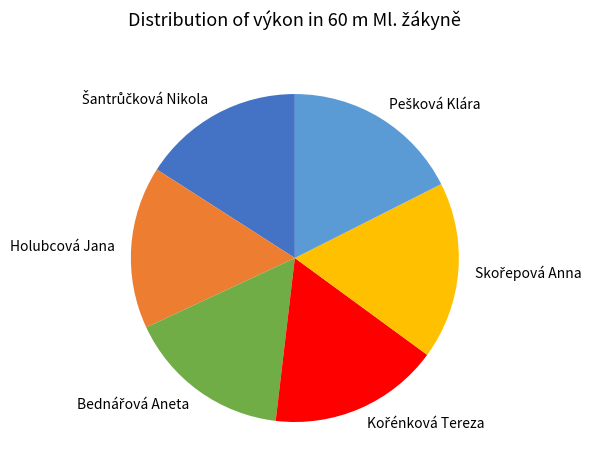

Does any single category account for the majority?

No